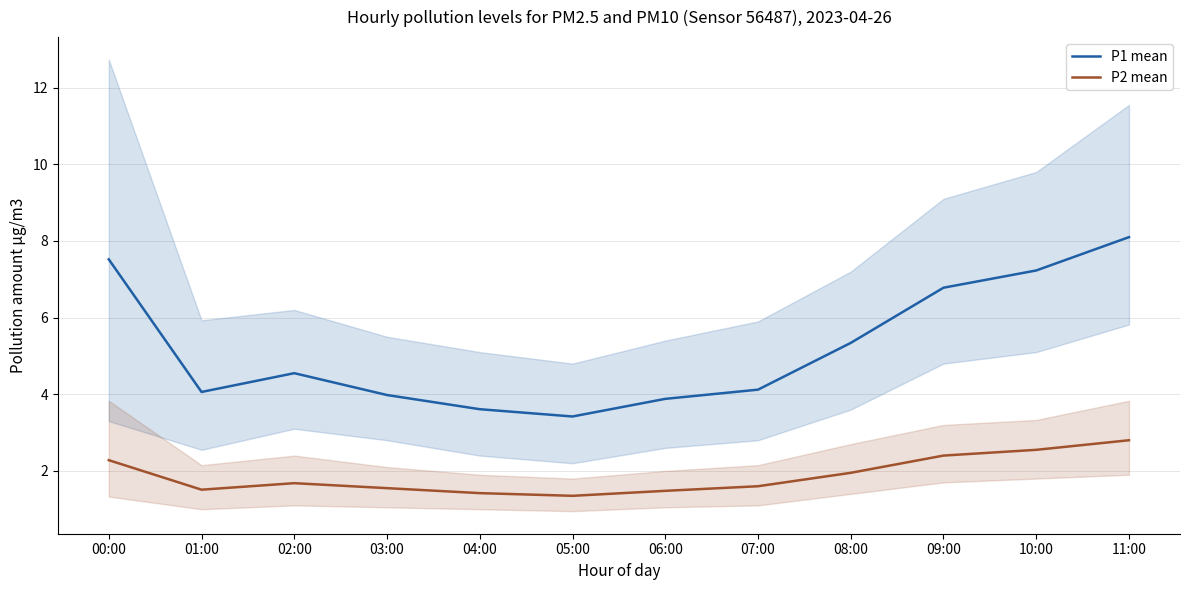

What value does the P2 mean series have at 09:00?

2.4